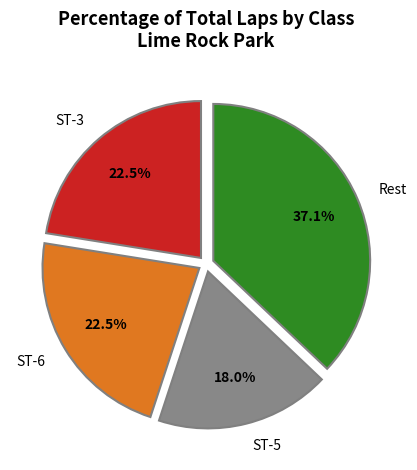

What is the ratio of the value at Rest to the value at ST-5?

2.1